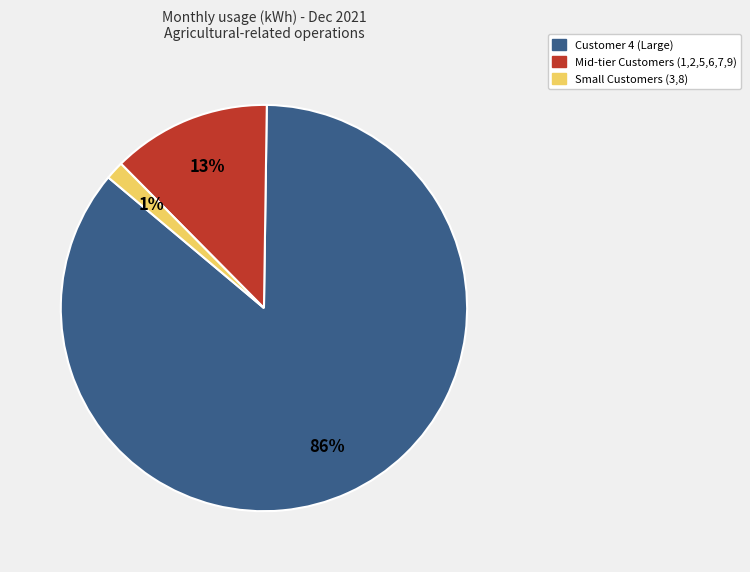

Is there any slice that represents more than half of the pie?

Yes